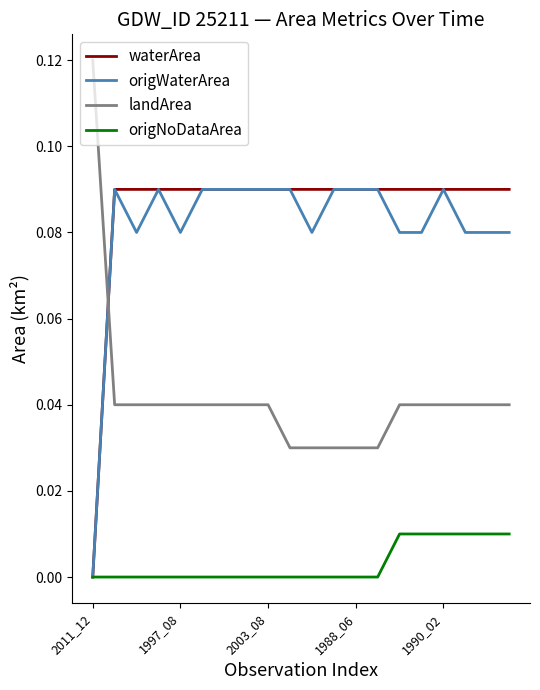

At how many categories does at least one series exceed 0?

20